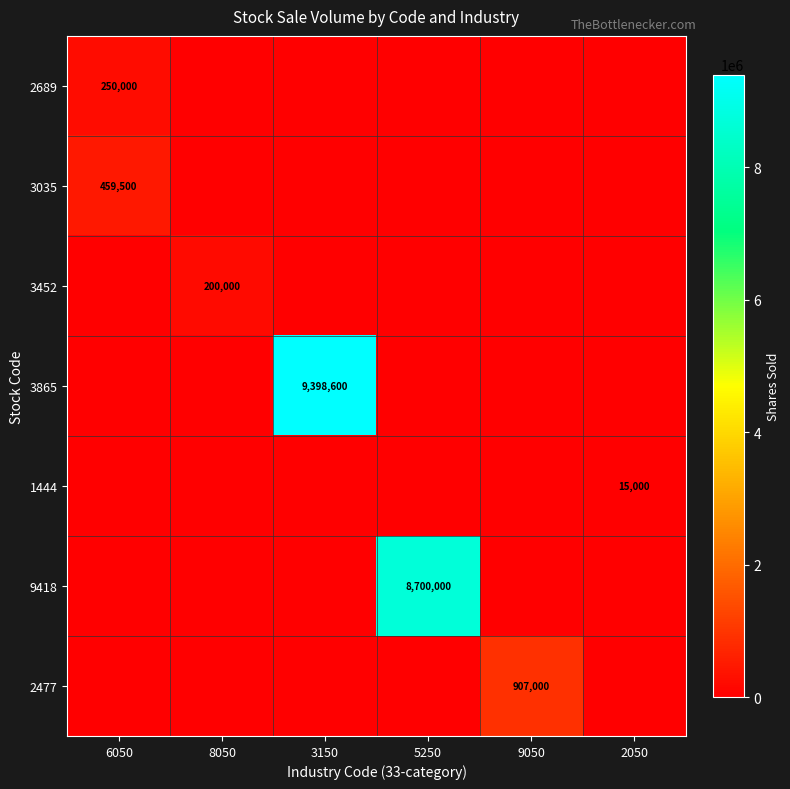

True or false: 2689 has a value of 148798 at 3150.

False